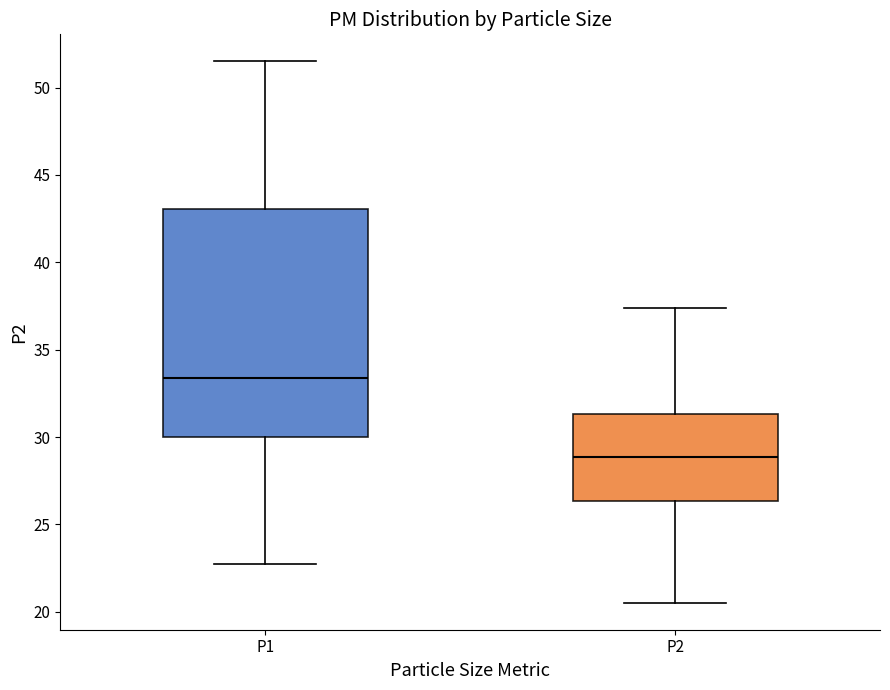

Comparing the boxes themselves (not the whiskers), which one is the tallest?

P1